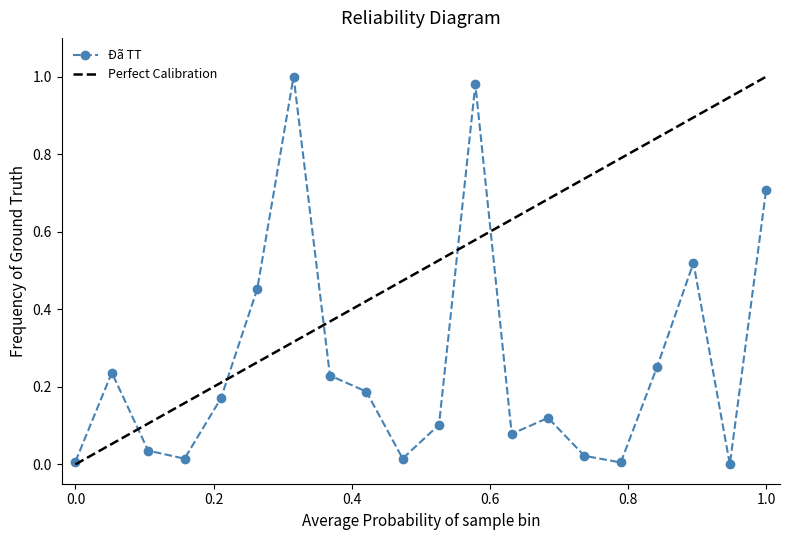

What is the greatest value displayed?

1.0